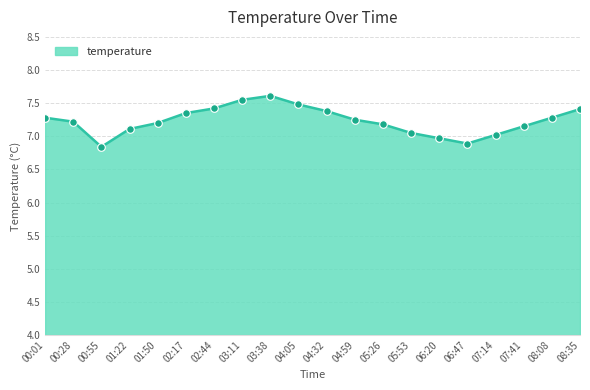

What is the change in value from 01:22 to 02:17?

+0.2